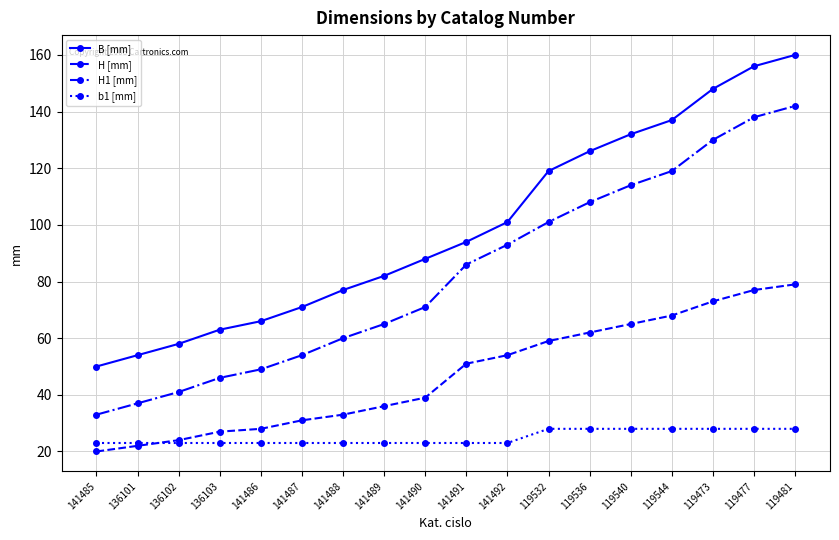

True or false: B [mm] has a value of 50 at 141485.

True